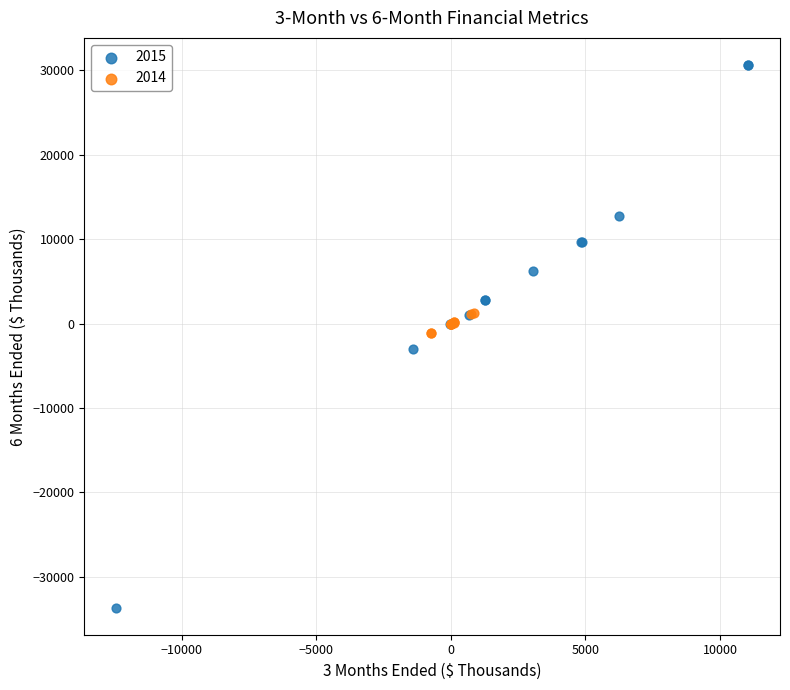

Which series has the widest spread of Y values?

2015